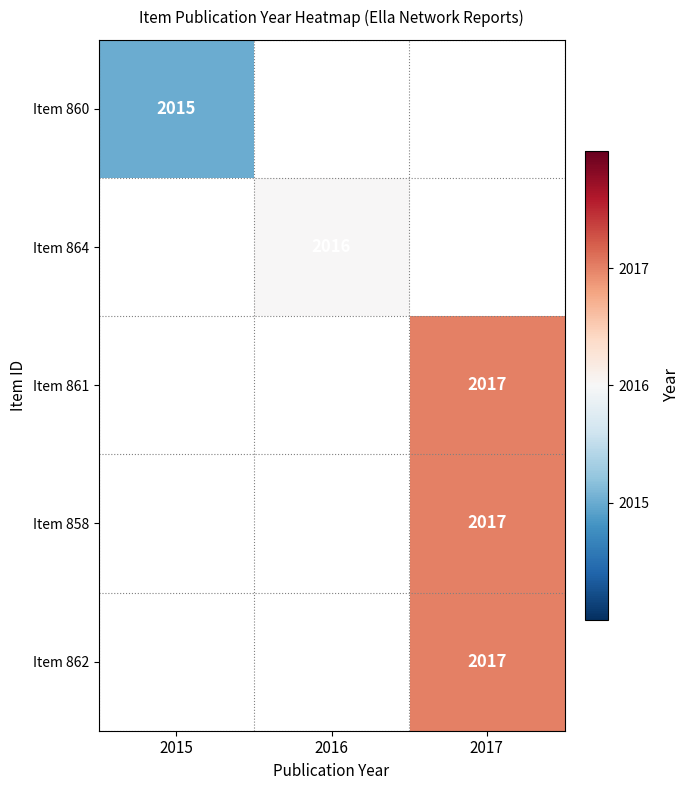

What is the minimum value shown in the chart?

2015.0